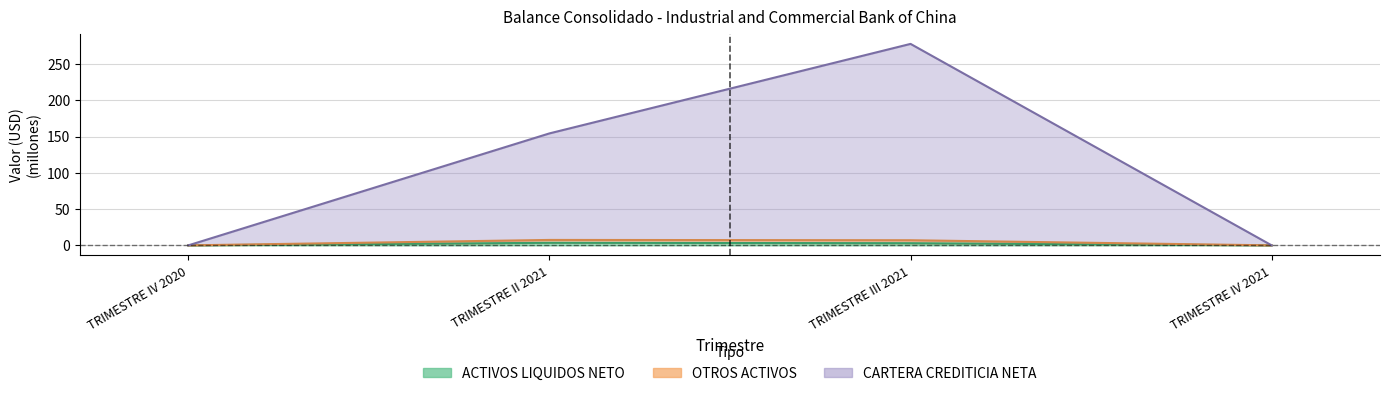

Count the number of categories in the chart.

4